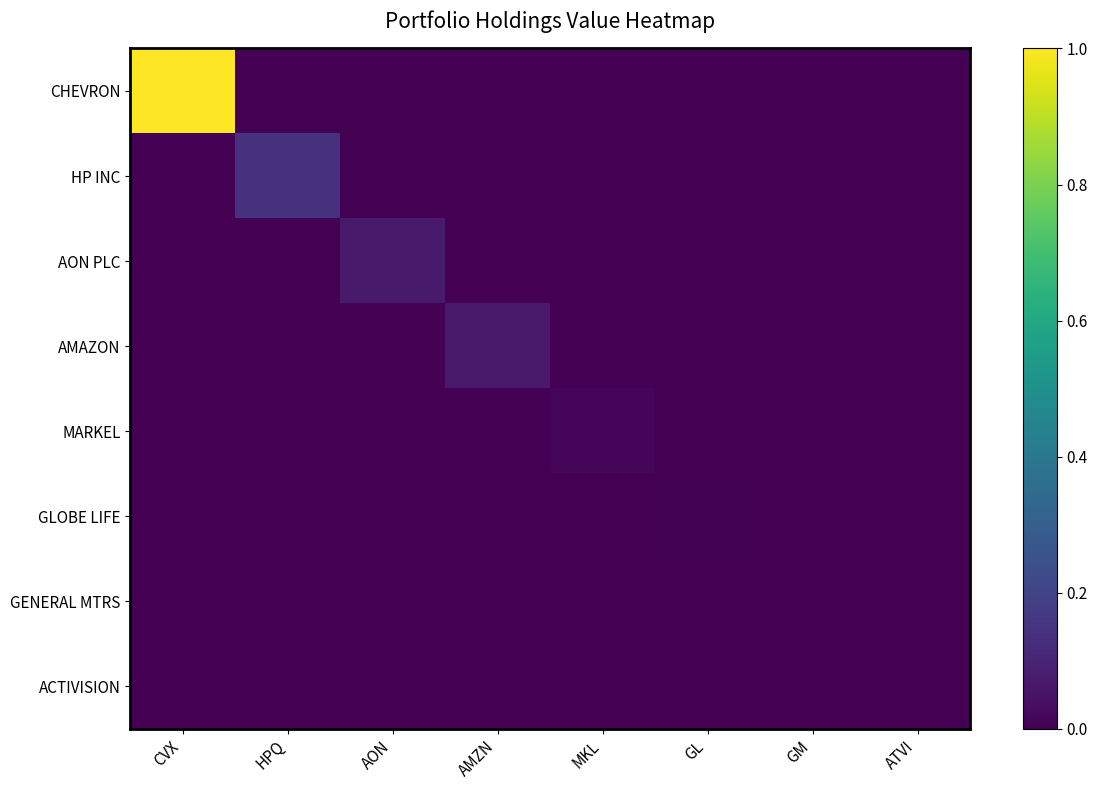

Which series has the widest spread of values?

CHEVRON